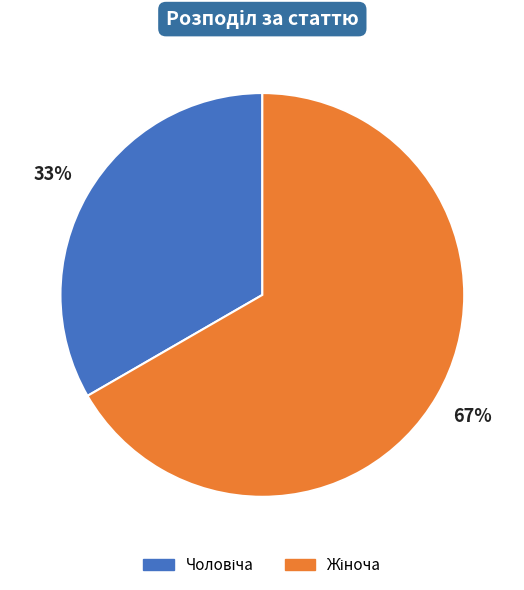

To the nearest percent, what is the average slice percentage?

50%